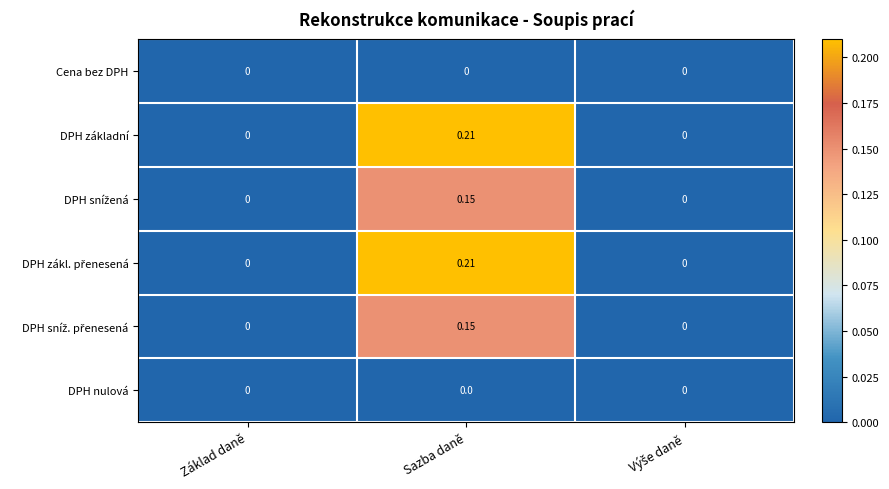

At which category is the sum across all series the highest?

Sazba daně